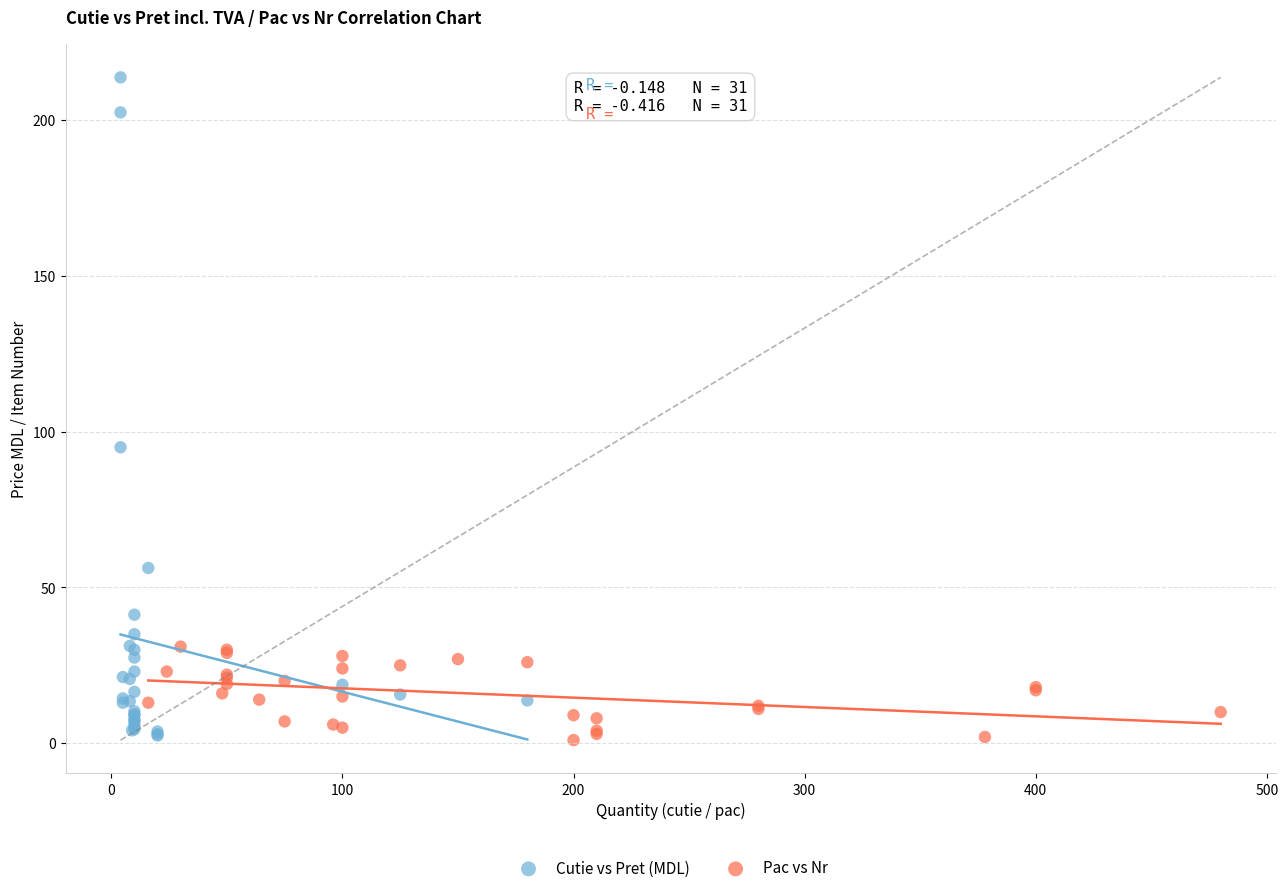

Which series has the widest spread of Y values?

Cutie vs Pret (MDL)